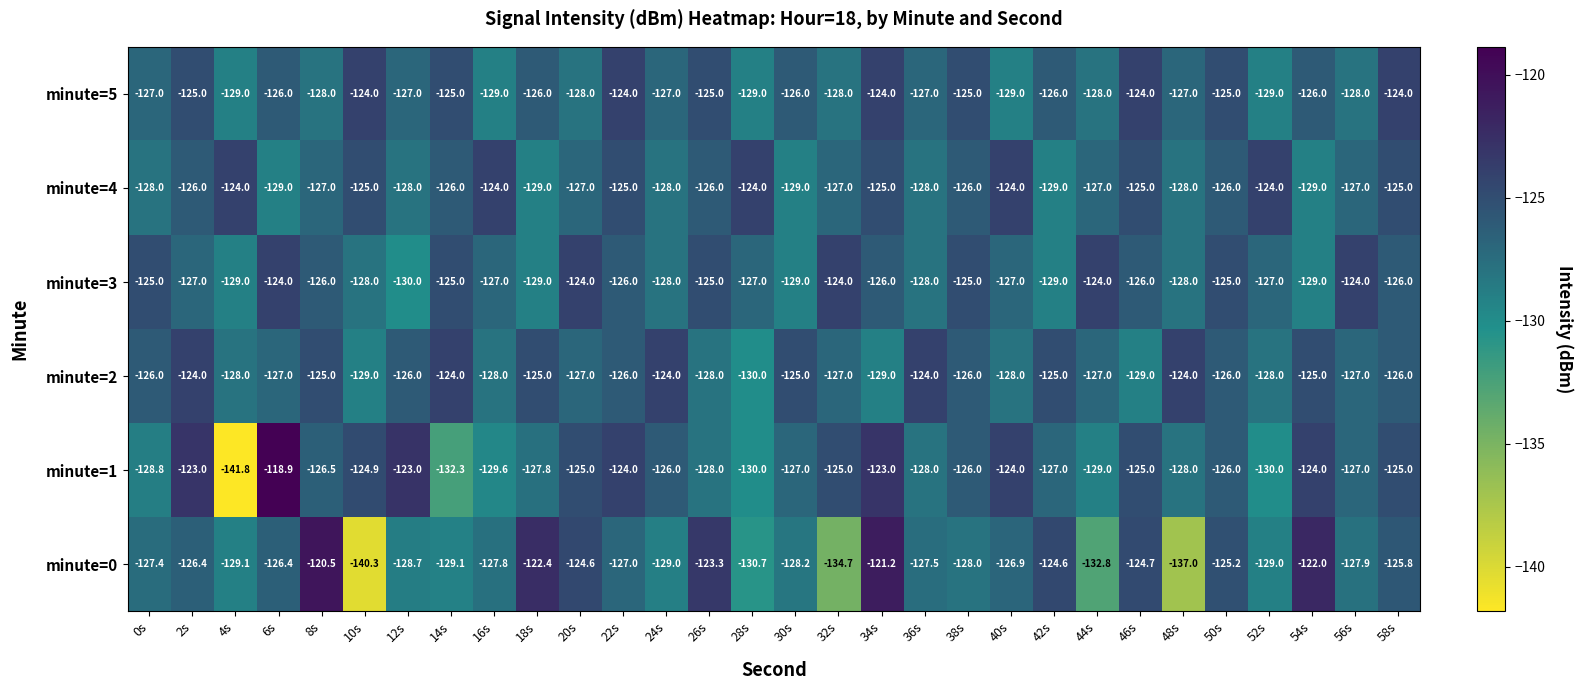

Which series has the widest spread of values?

minute=1